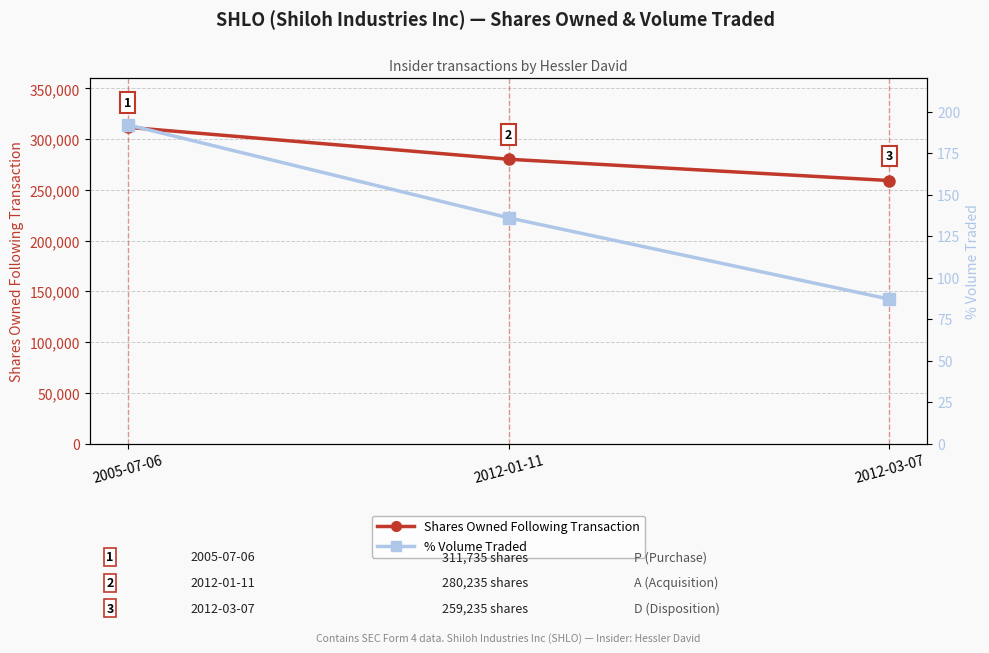

At which category is the sum across all series the highest?

2005-07-06